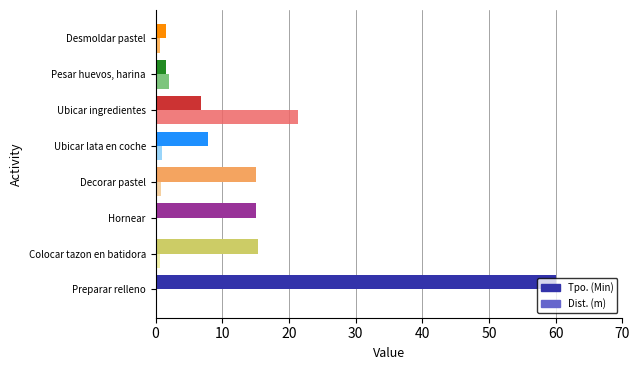

What are all the series names shown in the legend?

Tpo. (Min), Dist. (m)